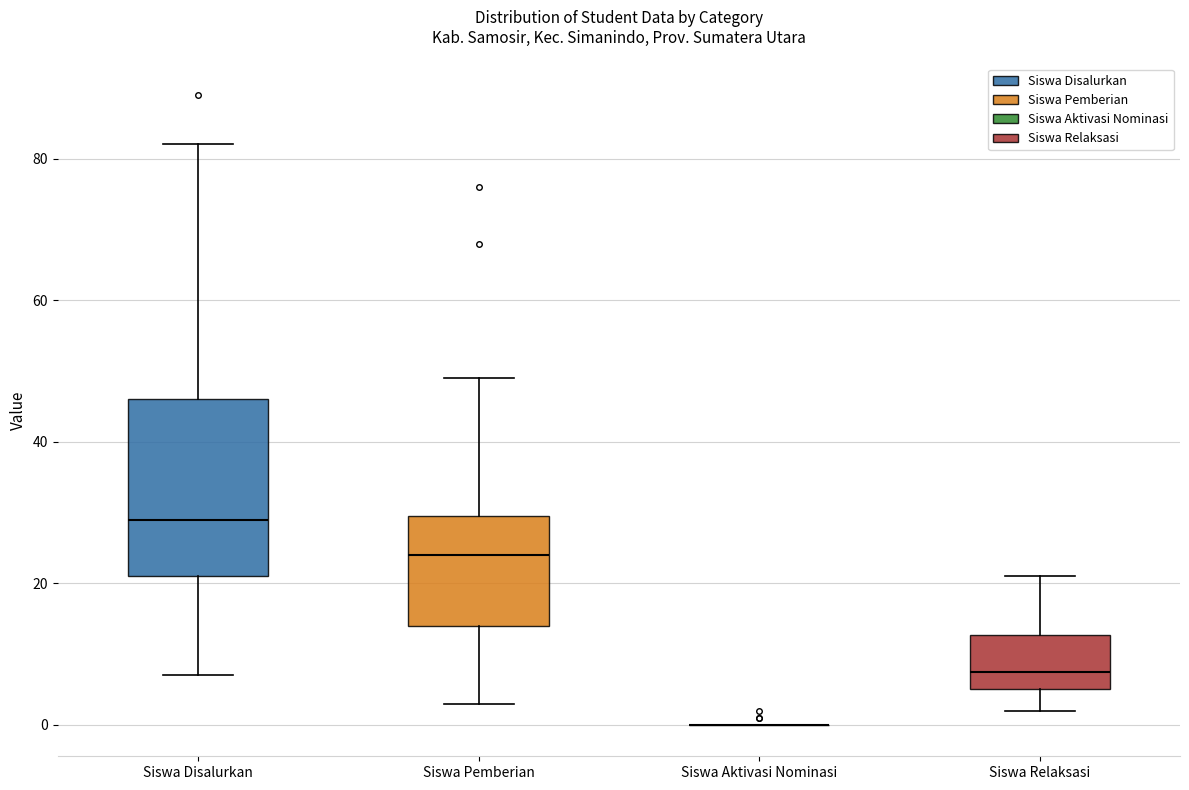

Comparing the boxes themselves (not the whiskers), which one is the tallest?

Siswa Disalurkan